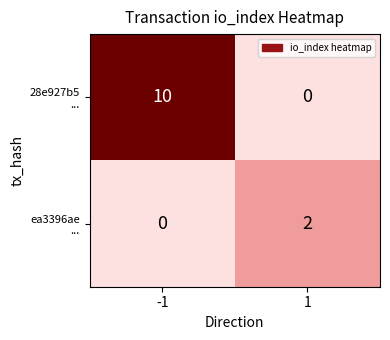

At which category is the sum across all series the highest?

-1